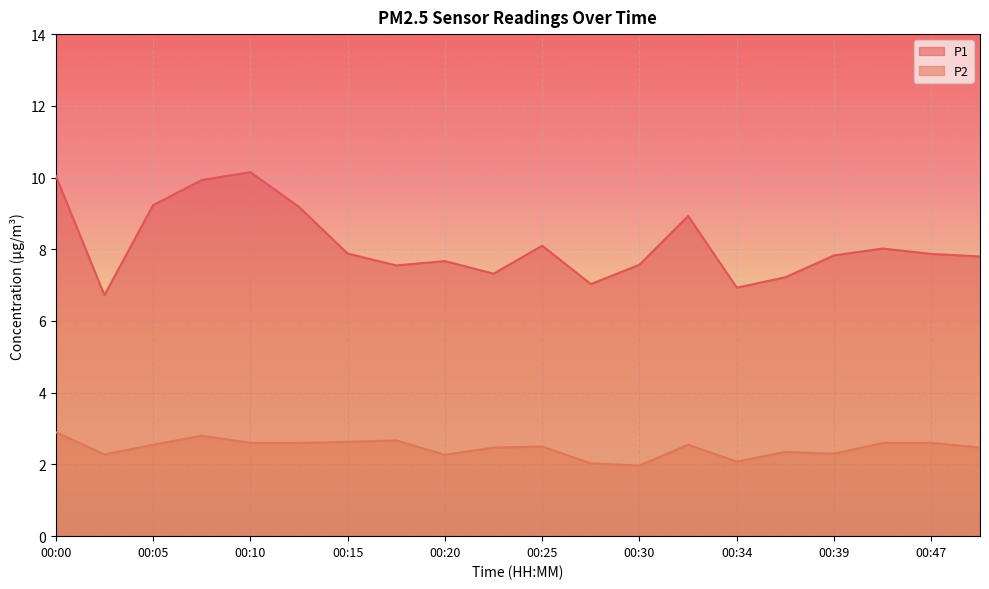

Rank the series by their average value, from lowest to highest.

P2, P1